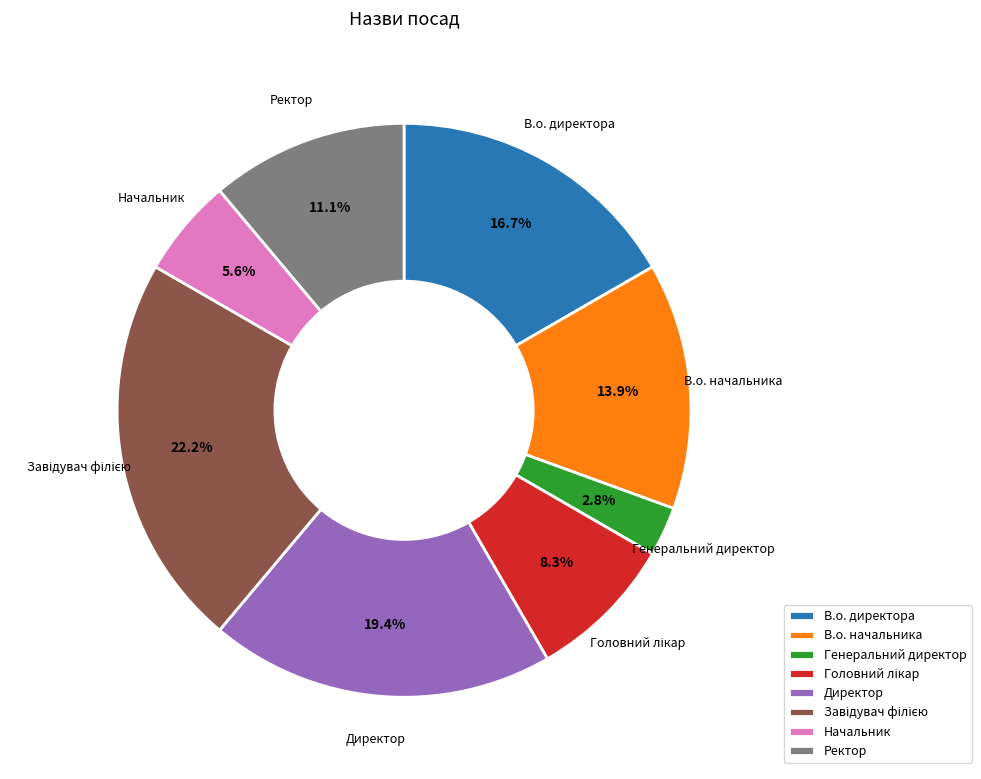

How many segments does this pie chart have?

8